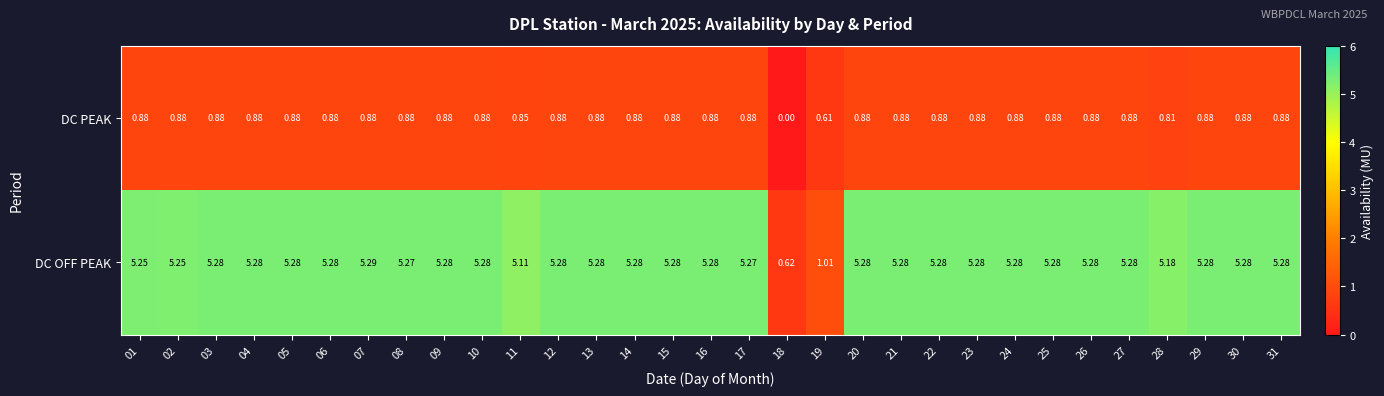

Which label corresponds to the smallest value in the chart?

18